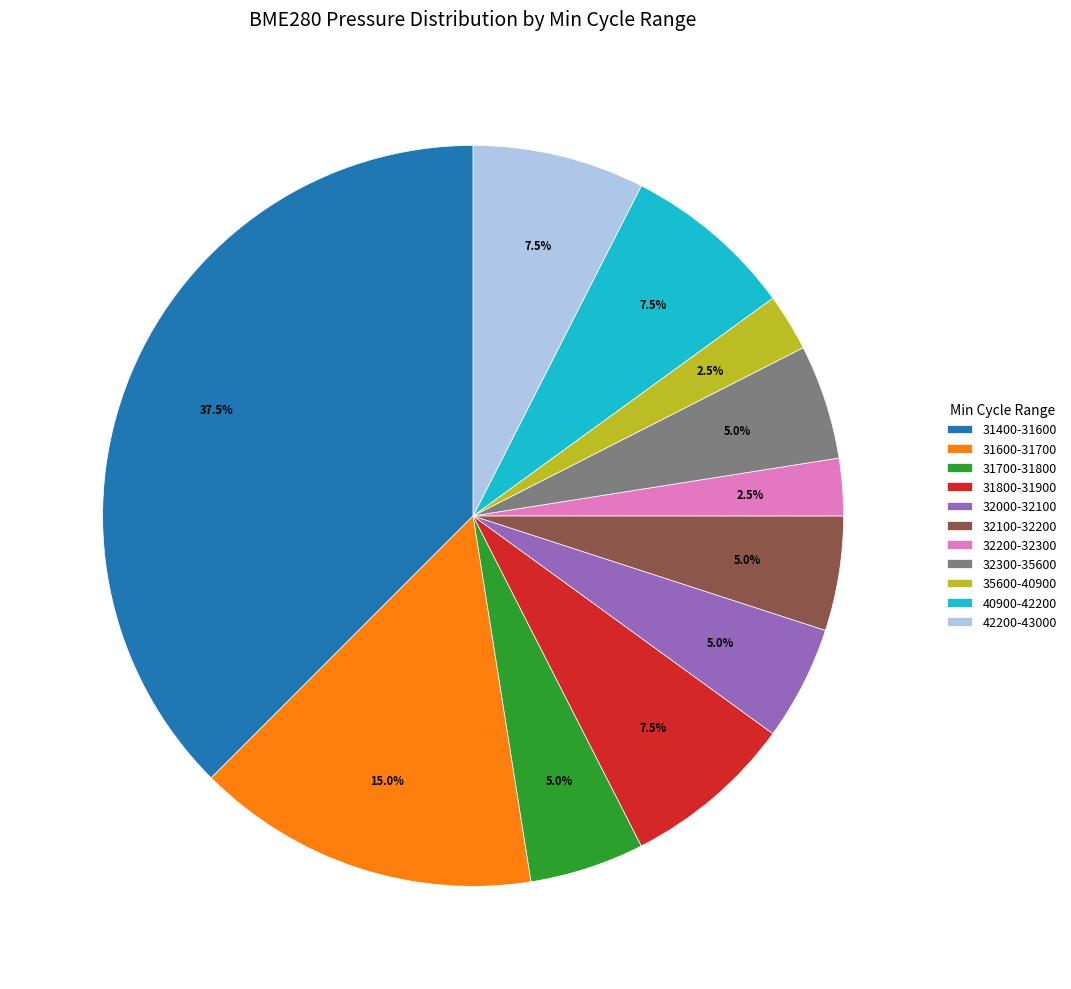

Combined, what portion of the pie is 40900-42200 and 35600-40900?

10.0%